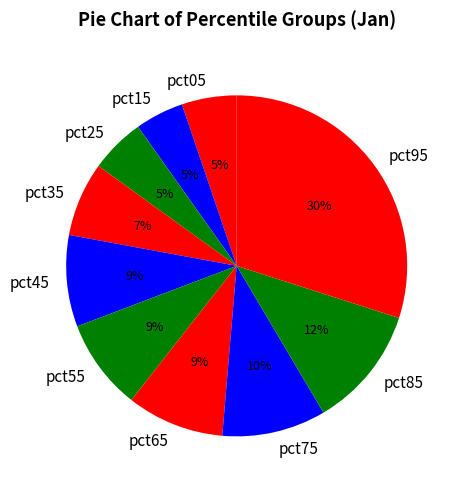

True or false: pct05 accounts for 5% of the total.

True